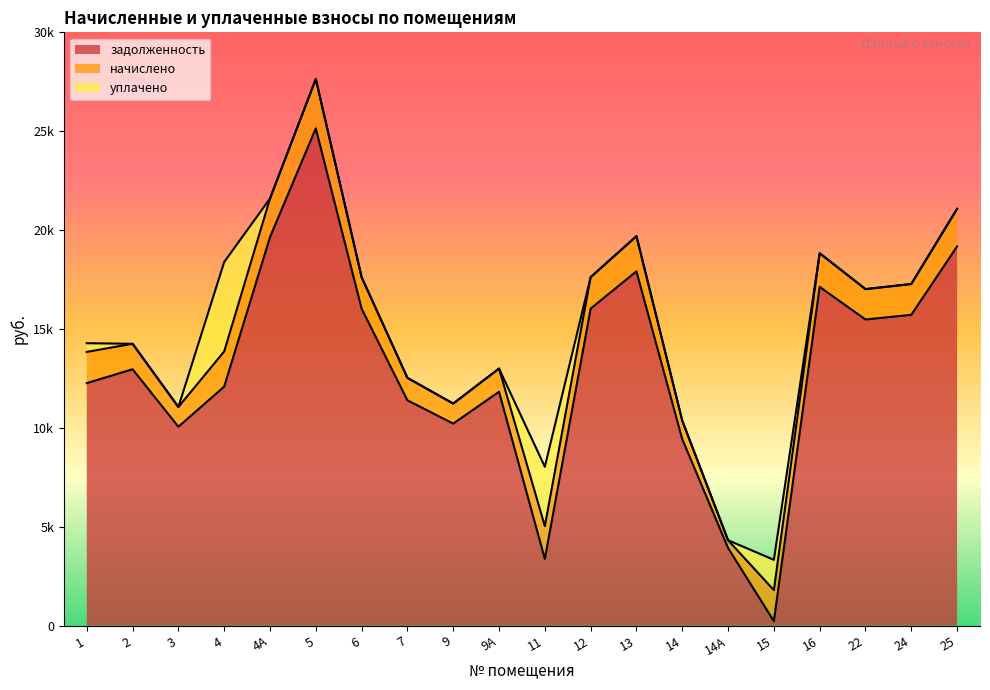

What is the difference between the начислено values at 5 and 25?

592.8